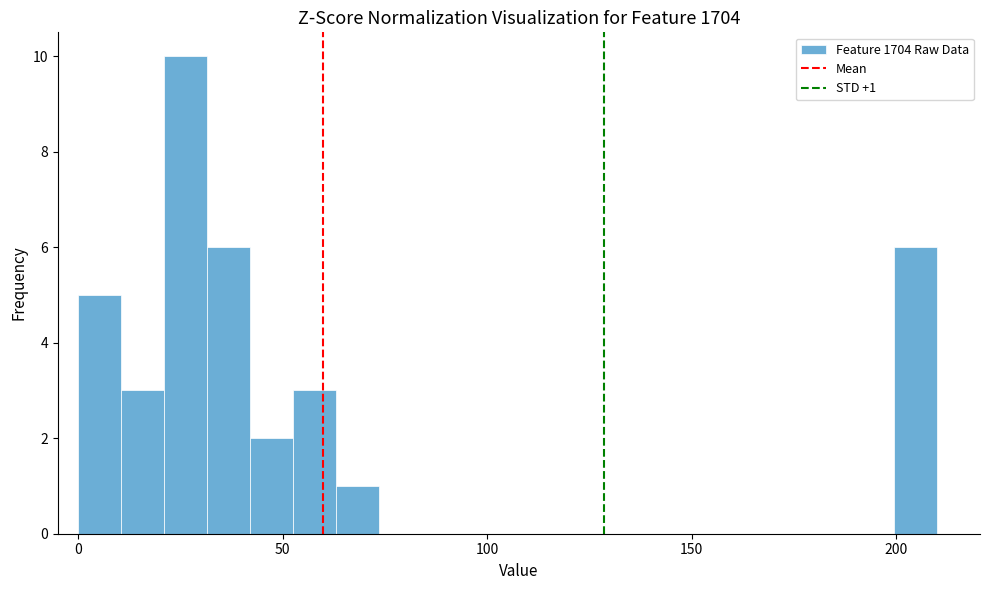

Around what value on the x-axis is the tallest bar? Give the approximate position of its centre, as read against the axis.

25